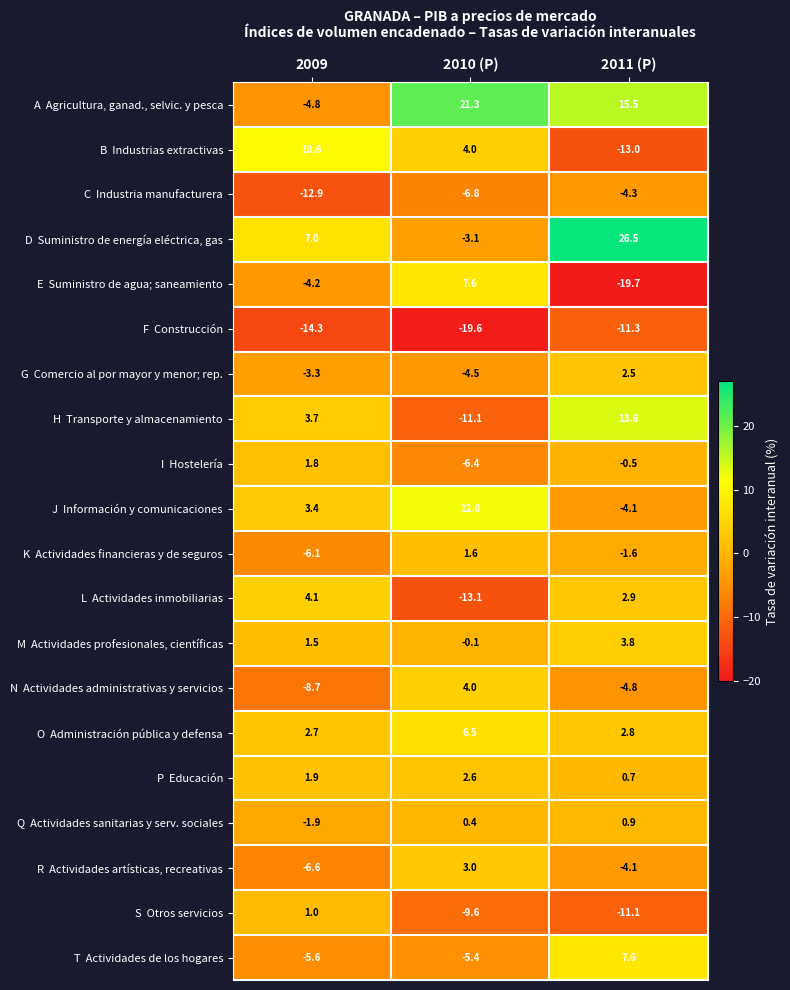

At which category is the sum across all series the highest?

2011 (P)